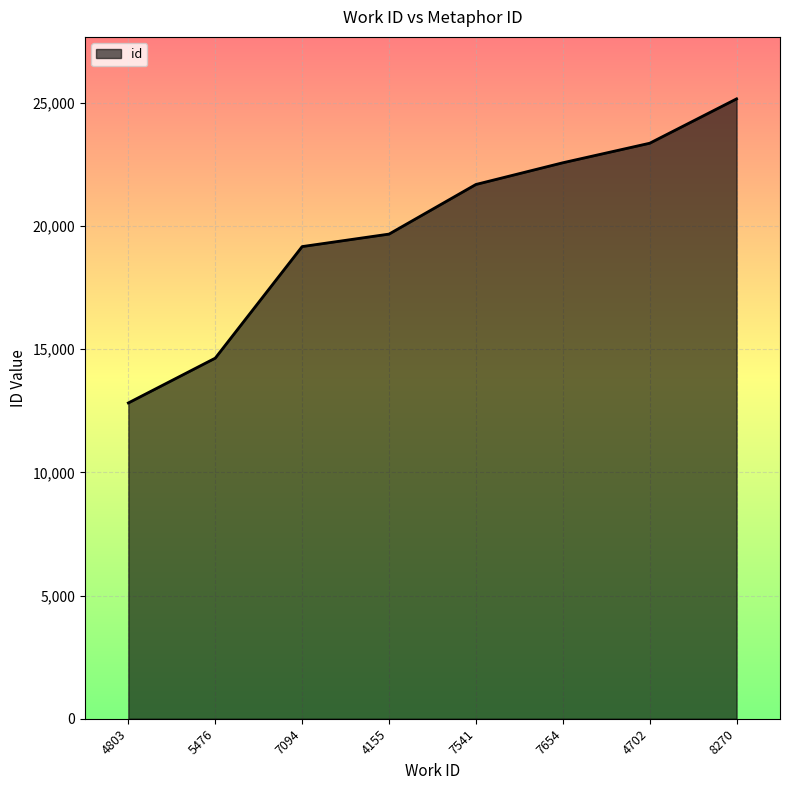

Reading left to right, what are all the values shown in this chart?

4803=12822	5476=14640	7094=19170	4155=19677	7541=21692	7654=22573	4702=23366	8270=25167